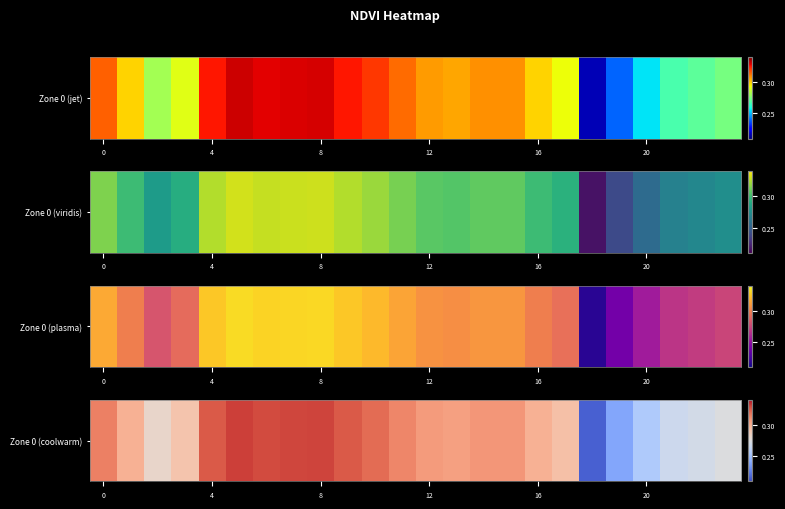

What is the sum of all values?

7.1